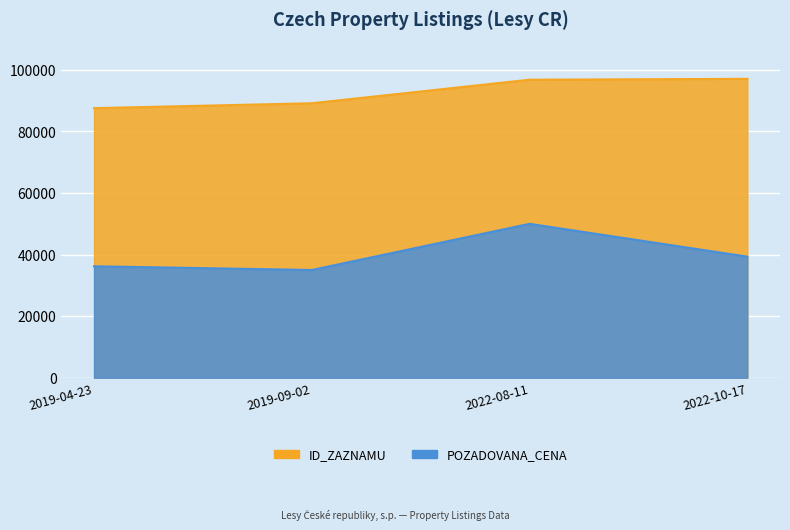

Is the value of ID_ZAZNAMU at 2022-08-11 greater than the value of POZADOVANA_CENA at 2019-09-02?

Yes